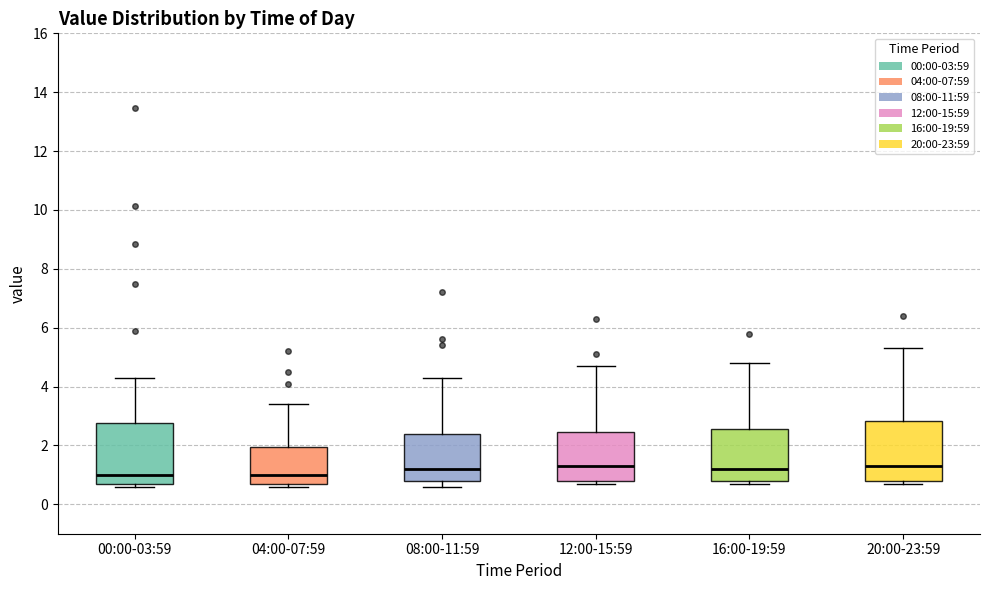

Reading left to right, read every box against the y-axis: the position of its median line, the range the box covers, and the ends of its whiskers. The values are not printed on the chart, so give them approximately, as read against the axis.

00:00-03:59: median 1.0, box 0.8 to 2.8, whiskers 0.6 to 4.4
04:00-07:59: median 1.0, box 0.8 to 2.0, whiskers 0.6 to 3.4
08:00-11:59: median 1.2, box 0.8 to 2.4, whiskers 0.6 to 4.4
12:00-15:59: median 1.4, box 0.8 to 2.4, whiskers 0.8 (just below the box's lower edge) to 4.8
16:00-19:59: median 1.2, box 0.8 to 2.6, whiskers 0.8 (just below the box's lower edge) to 4.8
20:00-23:59: median 1.4, box 0.8 to 2.8, whiskers 0.8 (just below the box's lower edge) to 5.4